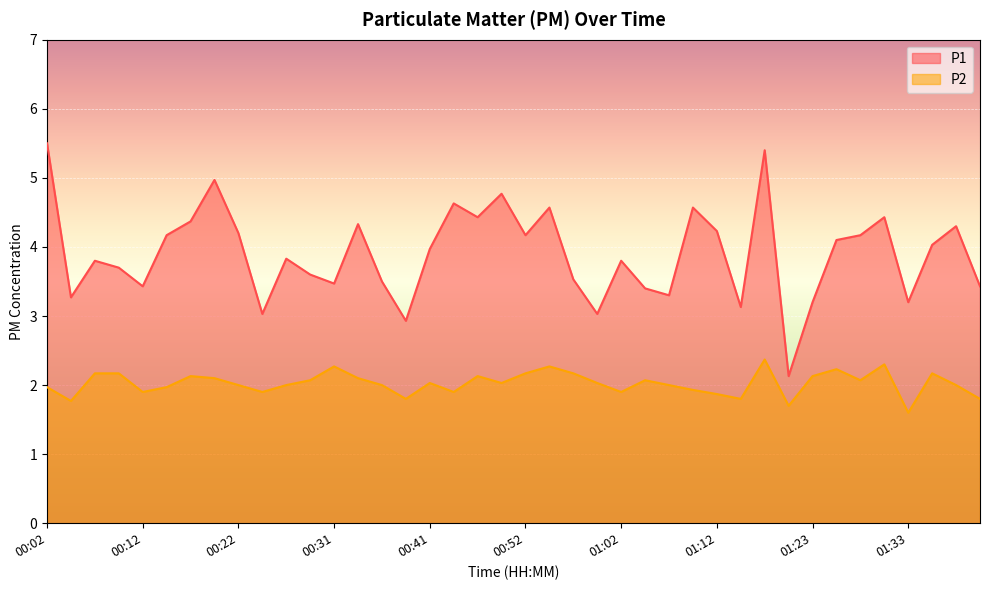

Rank the series by their average value, from highest to lowest.

P1, P2